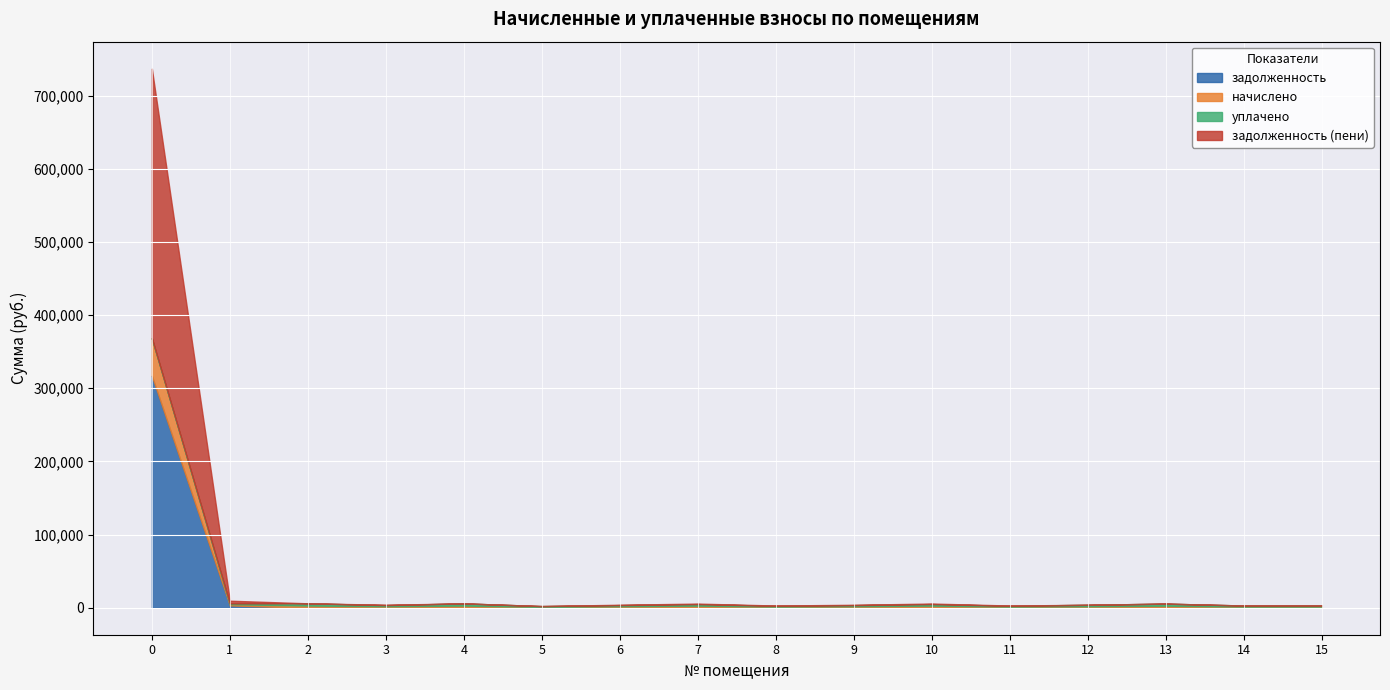

What is the approximate value of начислено at 3?

1546.3